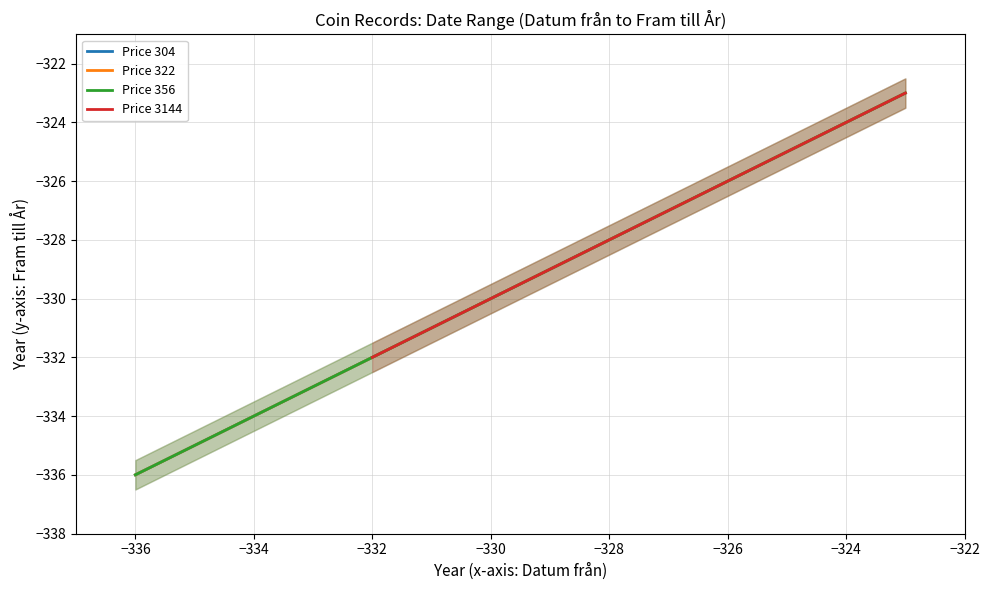

Is this an area chart (filled region under the line)?

No